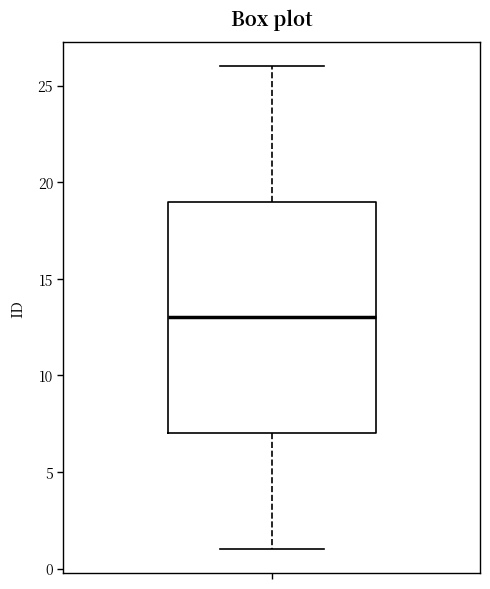

Read this box plot against the y-axis: the position of the median line, the range covered by the box, and the ends of both whiskers. The values are not printed on the chart, so give them approximately, as read against the axis.

median 13, box 7 to 19, whiskers 1 to 26